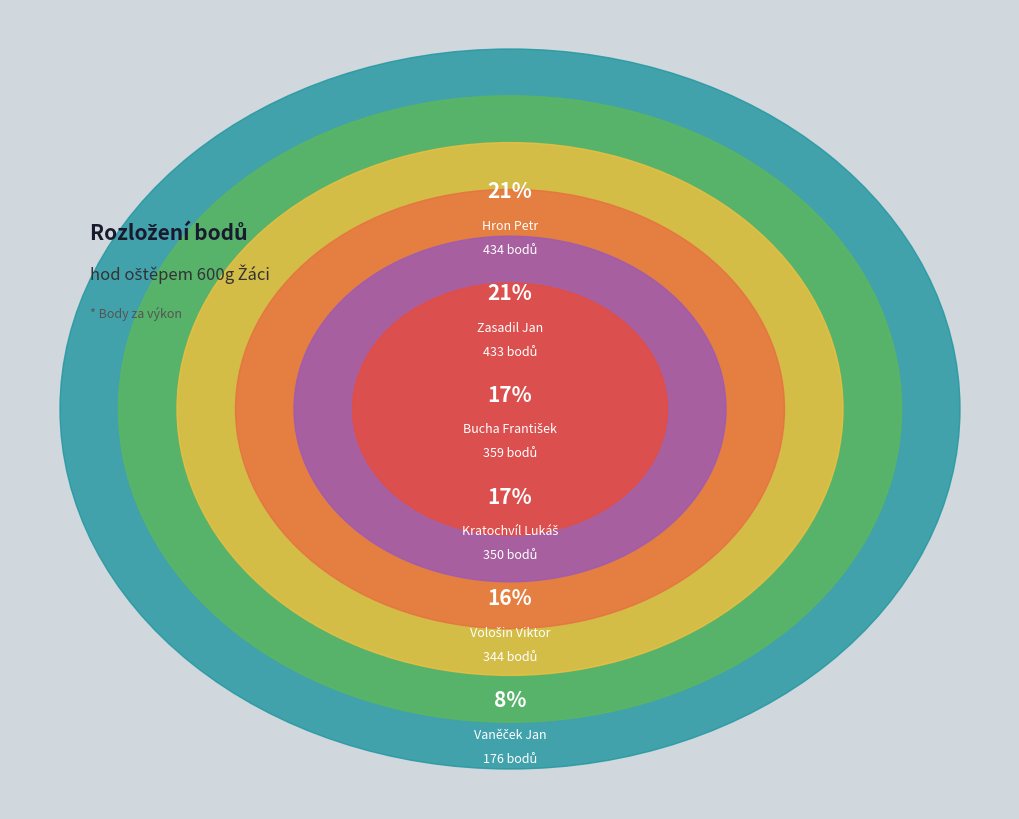

Is Bucha František the majority of the pie?

No